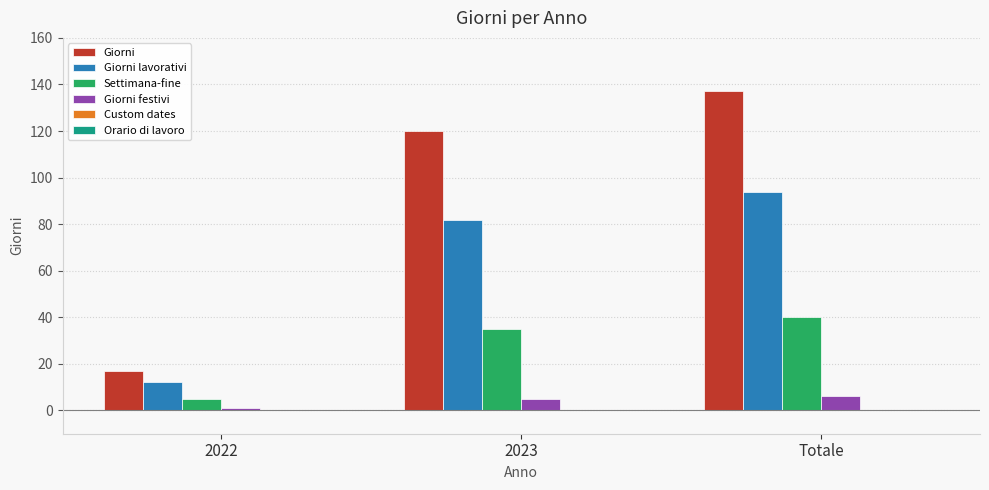

At Totale, list the series in order from largest to smallest.

Giorni, Giorni lavorativi, Settimana-fine, Giorni festivi